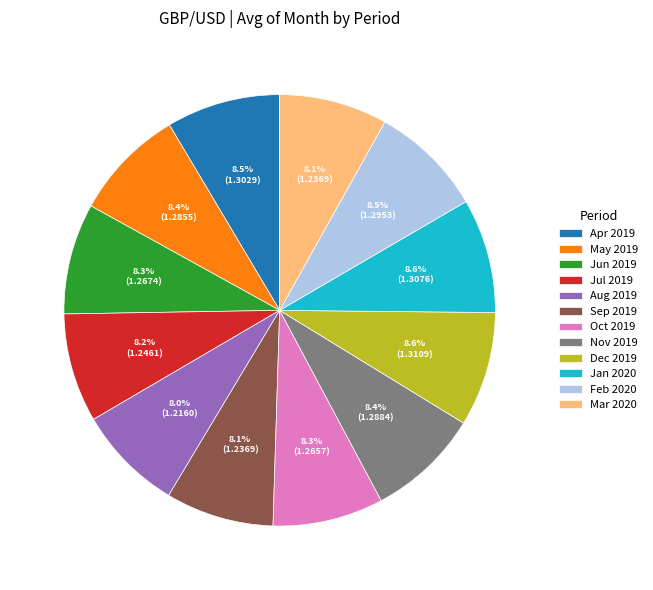

Does Nov 2019 represent more than half of the total?

No